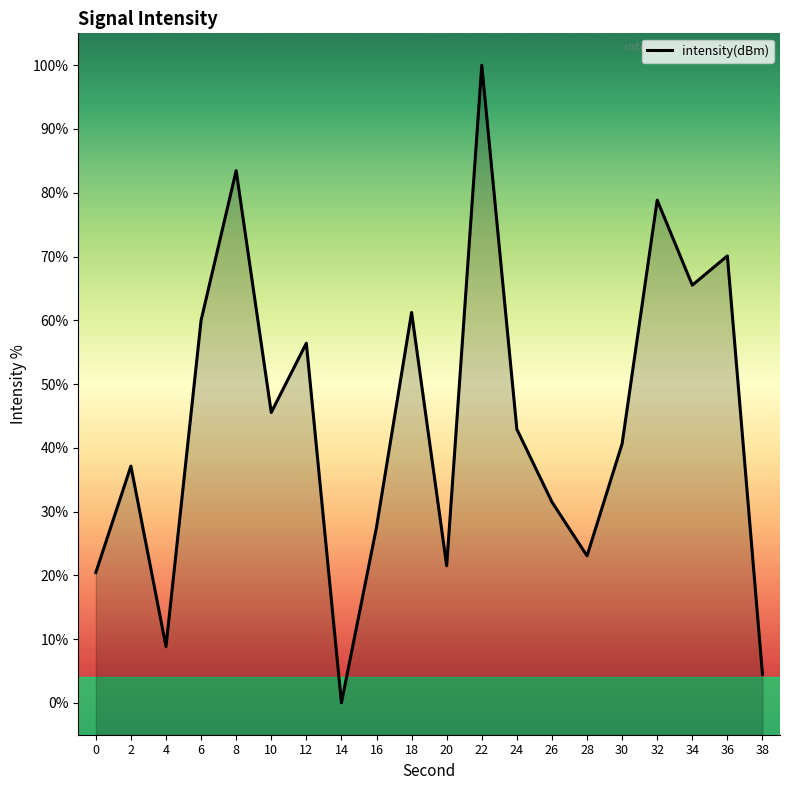

List the labels in order of value, smallest first.

14, 38, 4, 0, 20, 28, 16, 26, 2, 30, 24, 10, 12, 6, 18, 34, 36, 32, 8, 22